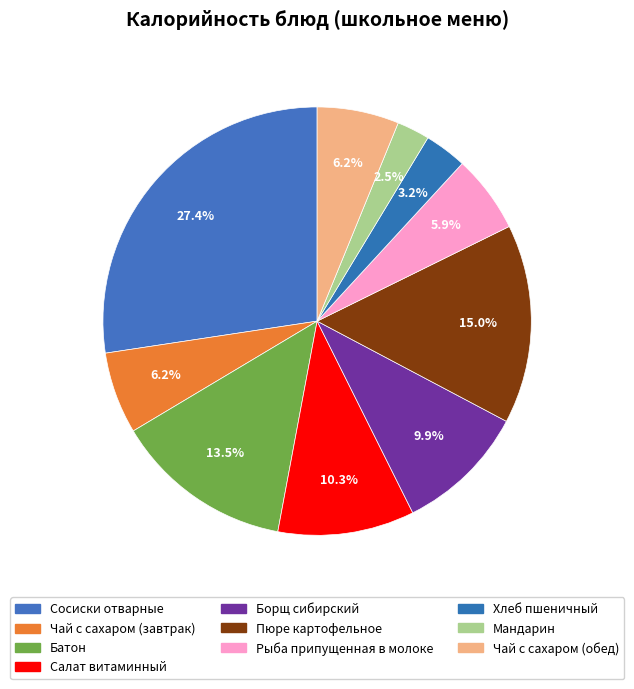

How many slices are in this pie chart?

10